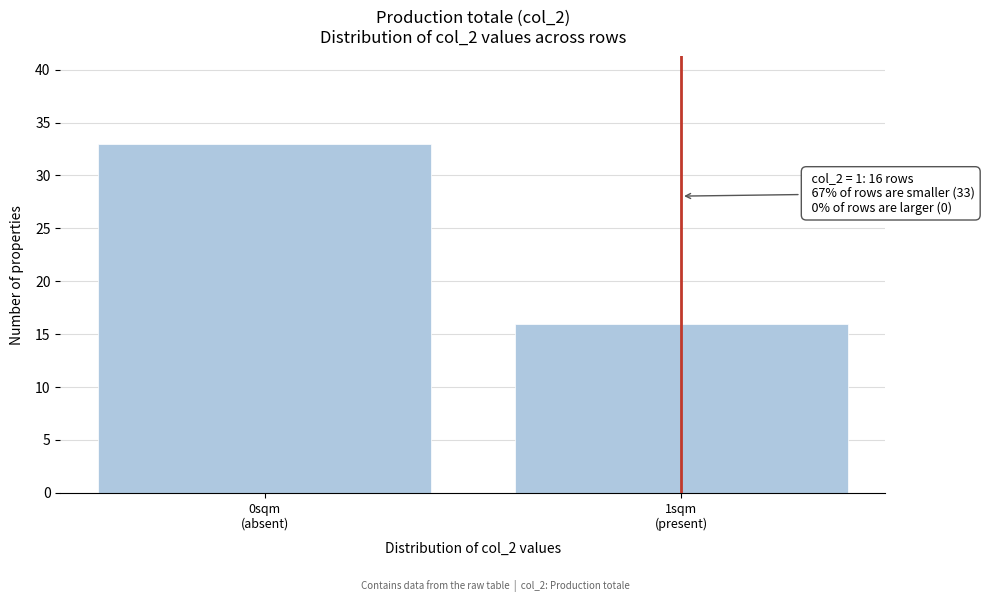

Reading left to right, transcribe all the data shown in this chart.

33	16